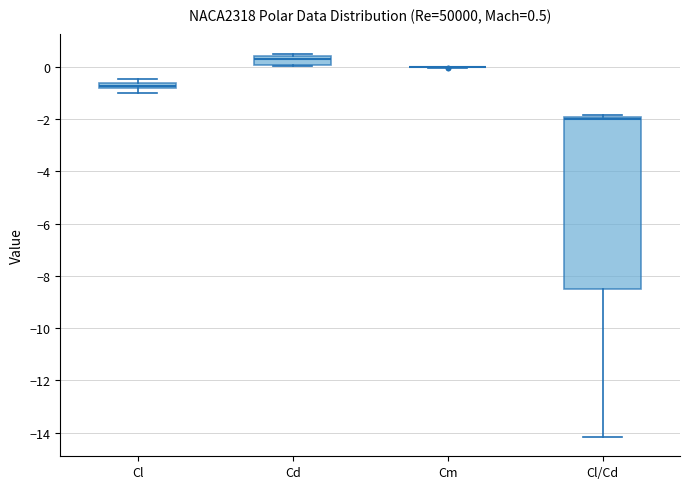

Comparing the boxes themselves (not the whiskers), which one is the tallest?

Cl/Cd